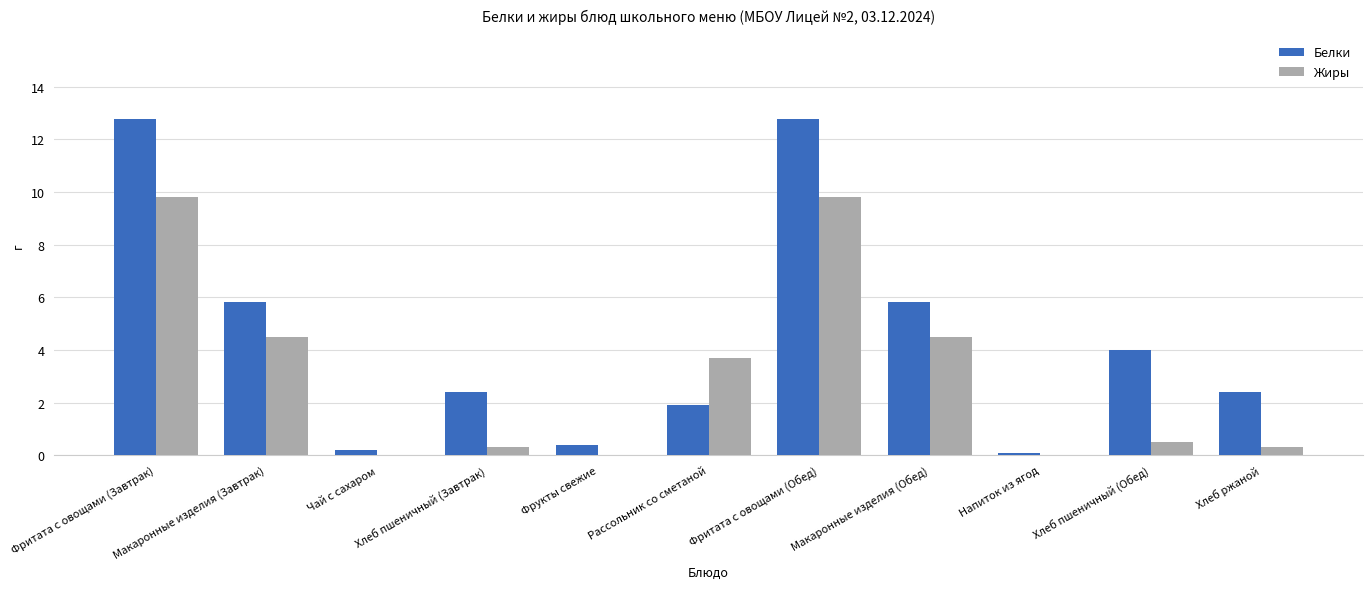

What is the sum of all Белки values?

48.6